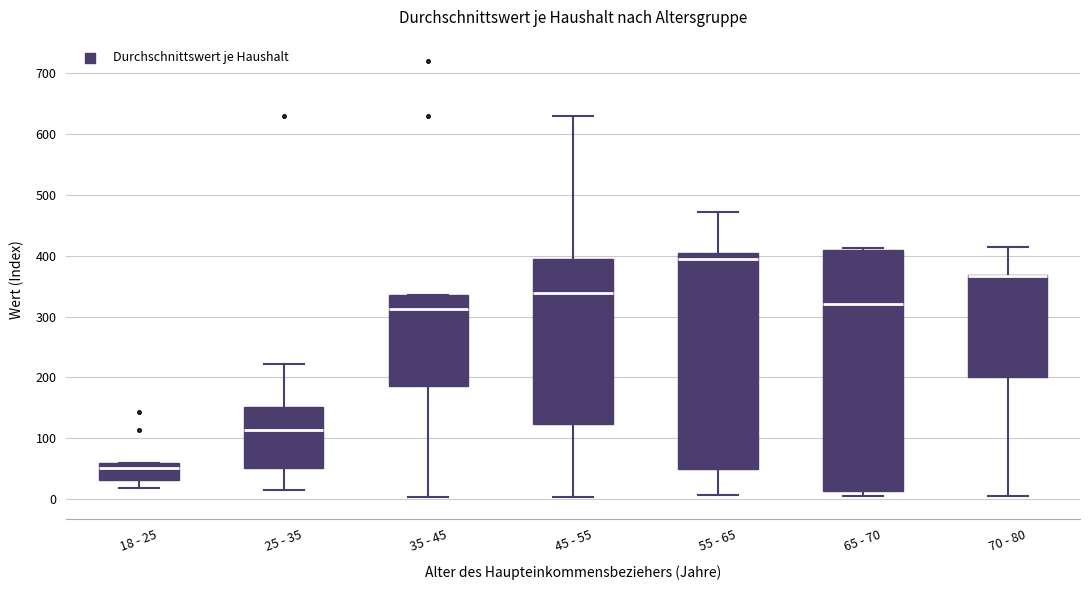

Reading left to right, read every box against the y-axis: the position of its median line, the range the box covers, and the ends of its whiskers. The values are not printed on the chart, so give them approximately, as read against the axis.

18 - 25: median 50, box 30 to 60, whiskers 20 to 60
25 - 35: median 110, box 50 to 150, whiskers 20 to 220
35 - 45: median 310, box 190 to 340, whiskers 0 to 340
45 - 55: median 340, box 120 to 390, whiskers 0 to 630
55 - 65: median 390, box 50 to 410, whiskers 10 to 470
65 - 70: median 320, box 10 to 410, whiskers 10 (just below the box's lower edge) to 410
70 - 80: median 370 (drawn on the box's upper edge), box 200 to 370, whiskers 10 to 410